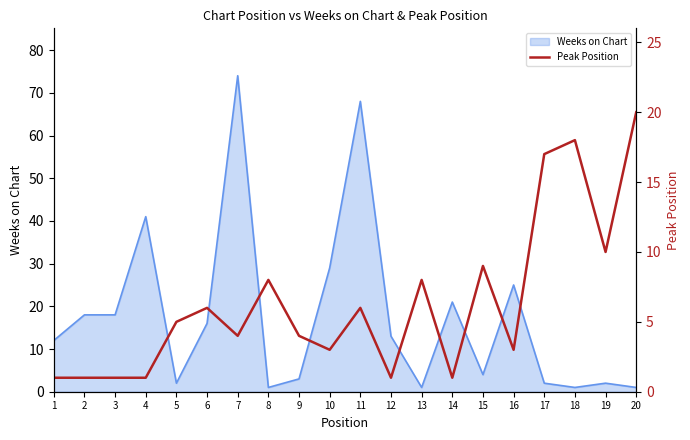

List the labels in order of value, smallest first.

1, 2, 3, 4, 12, 14, 10, 16, 7, 9, 5, 6, 11, 8, 13, 15, 19, 17, 18, 20